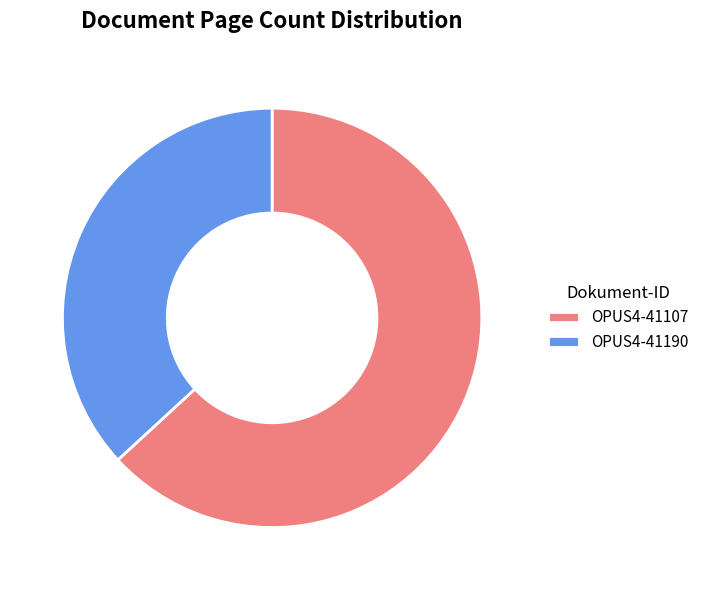

Is the sum of OPUS4-41190 and OPUS4-41107 greater than half?

Yes